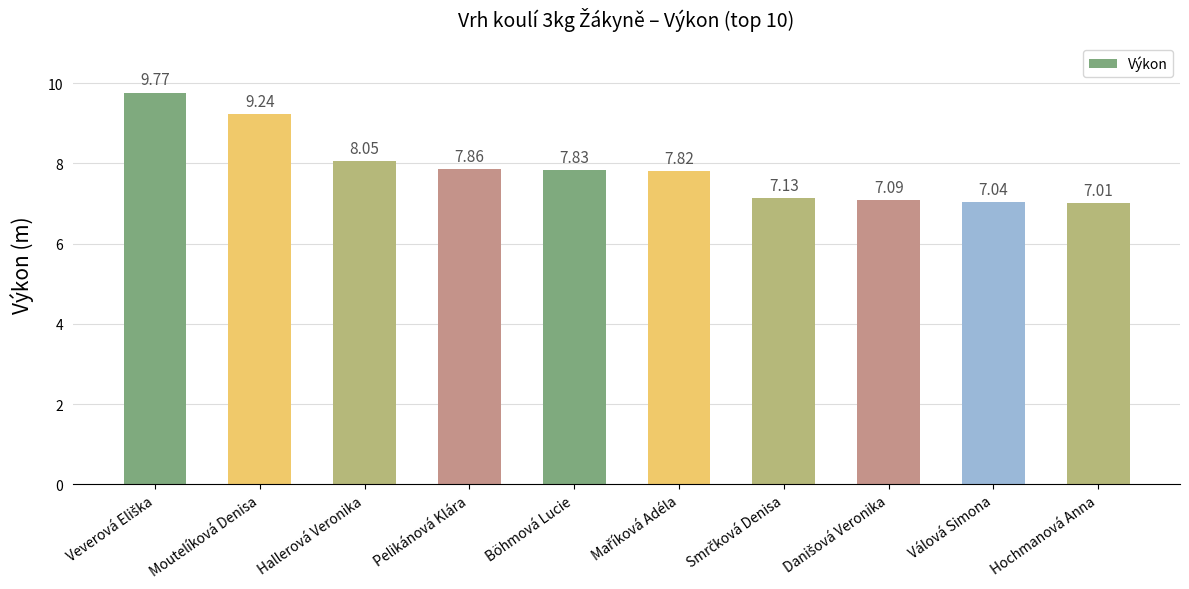

At which category does the chart reach its minimum across all series?

Hochmanová Anna